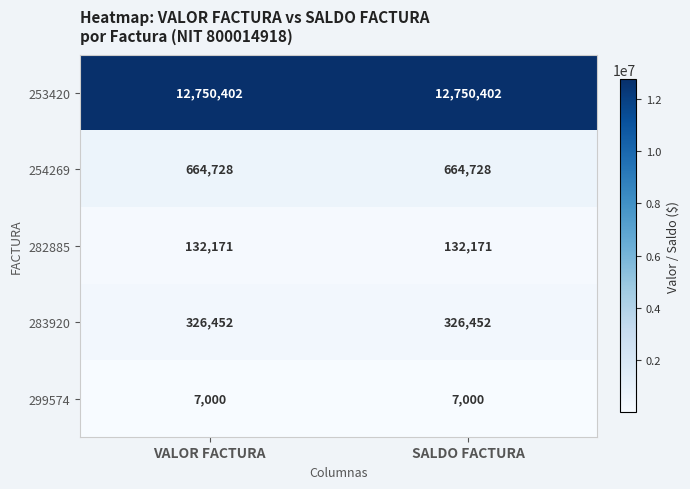

What is the sum of all 283920 values?

652904